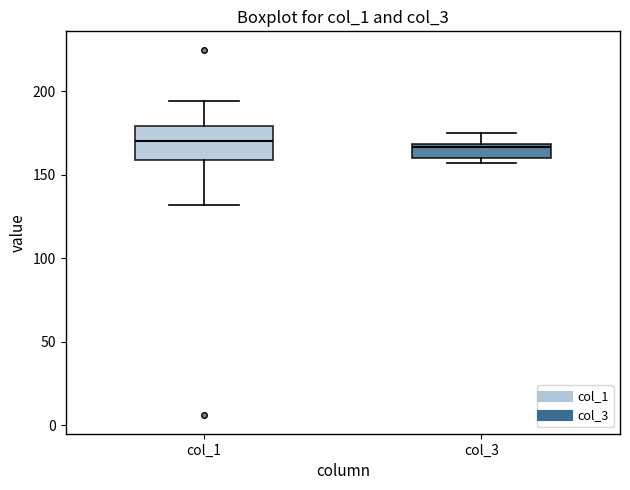

Reading left to right, read every box against the y-axis: the position of its median line, the range the box covers, and the ends of its whiskers. The values are not printed on the chart, so give them approximately, as read against the axis.

col_1: median 170, box 160 to 180, whiskers 130 to 195
col_3: median 165, box 160 to 170, whiskers 155 to 175